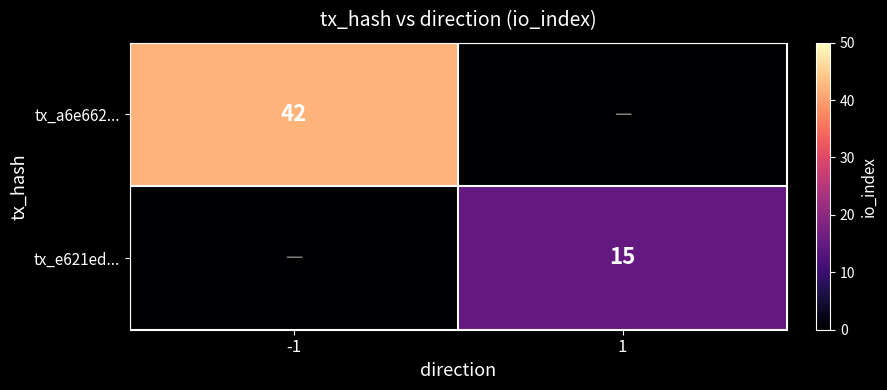

Is it true that tx_a6e662... equals 22 at -1?

False